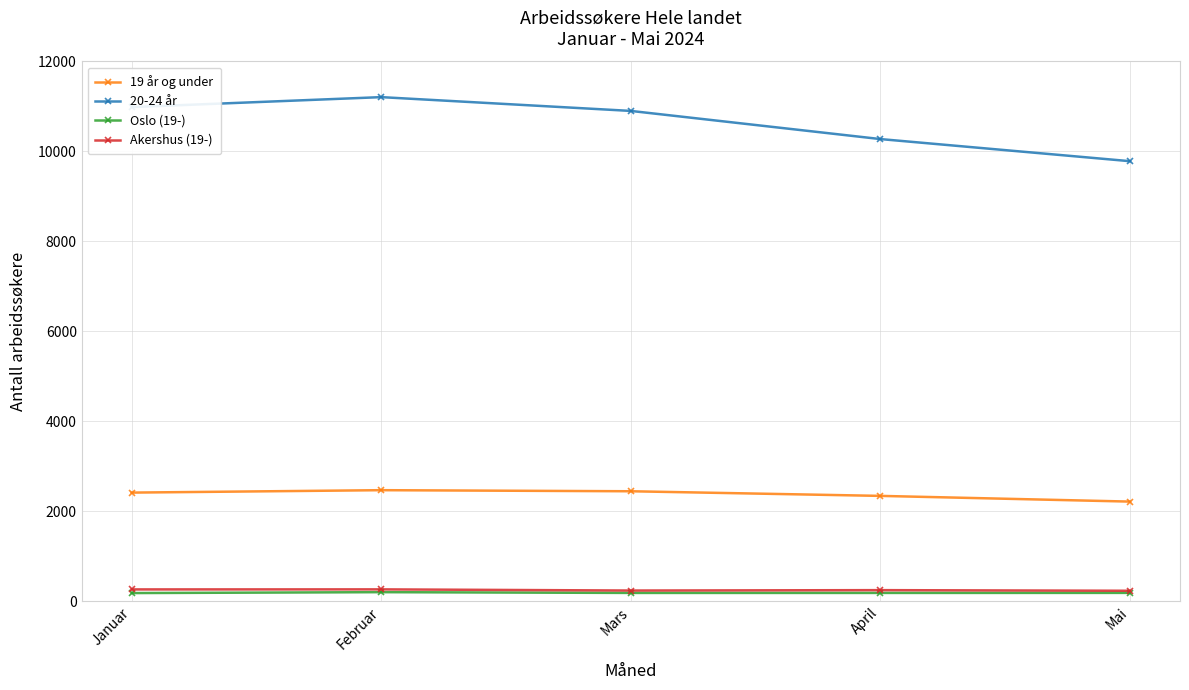

What is the difference between the highest and lowest values at Mai?

9600